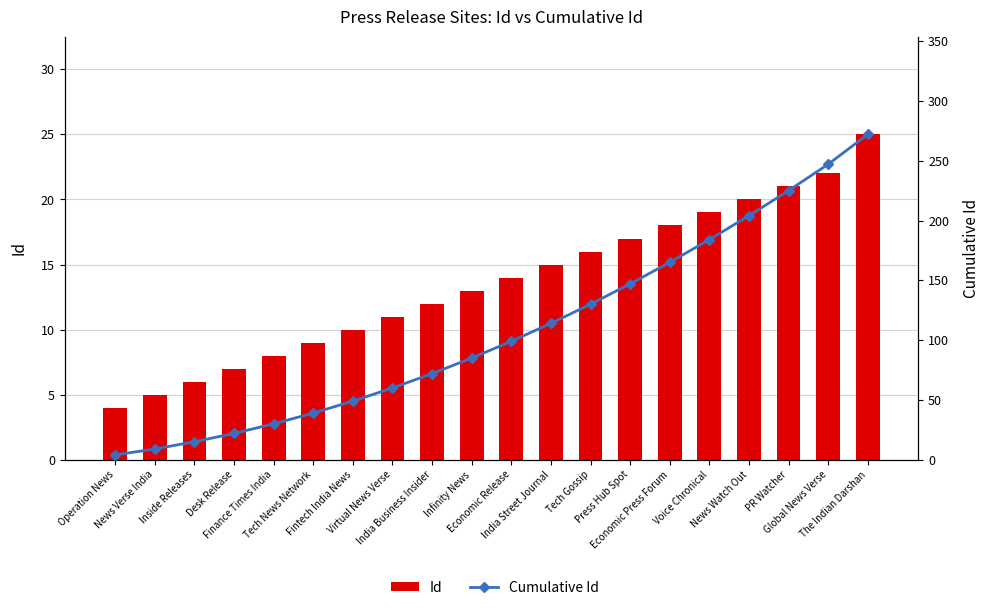

What is the difference between the maximum and minimum values in the Cumulative Id series?

268